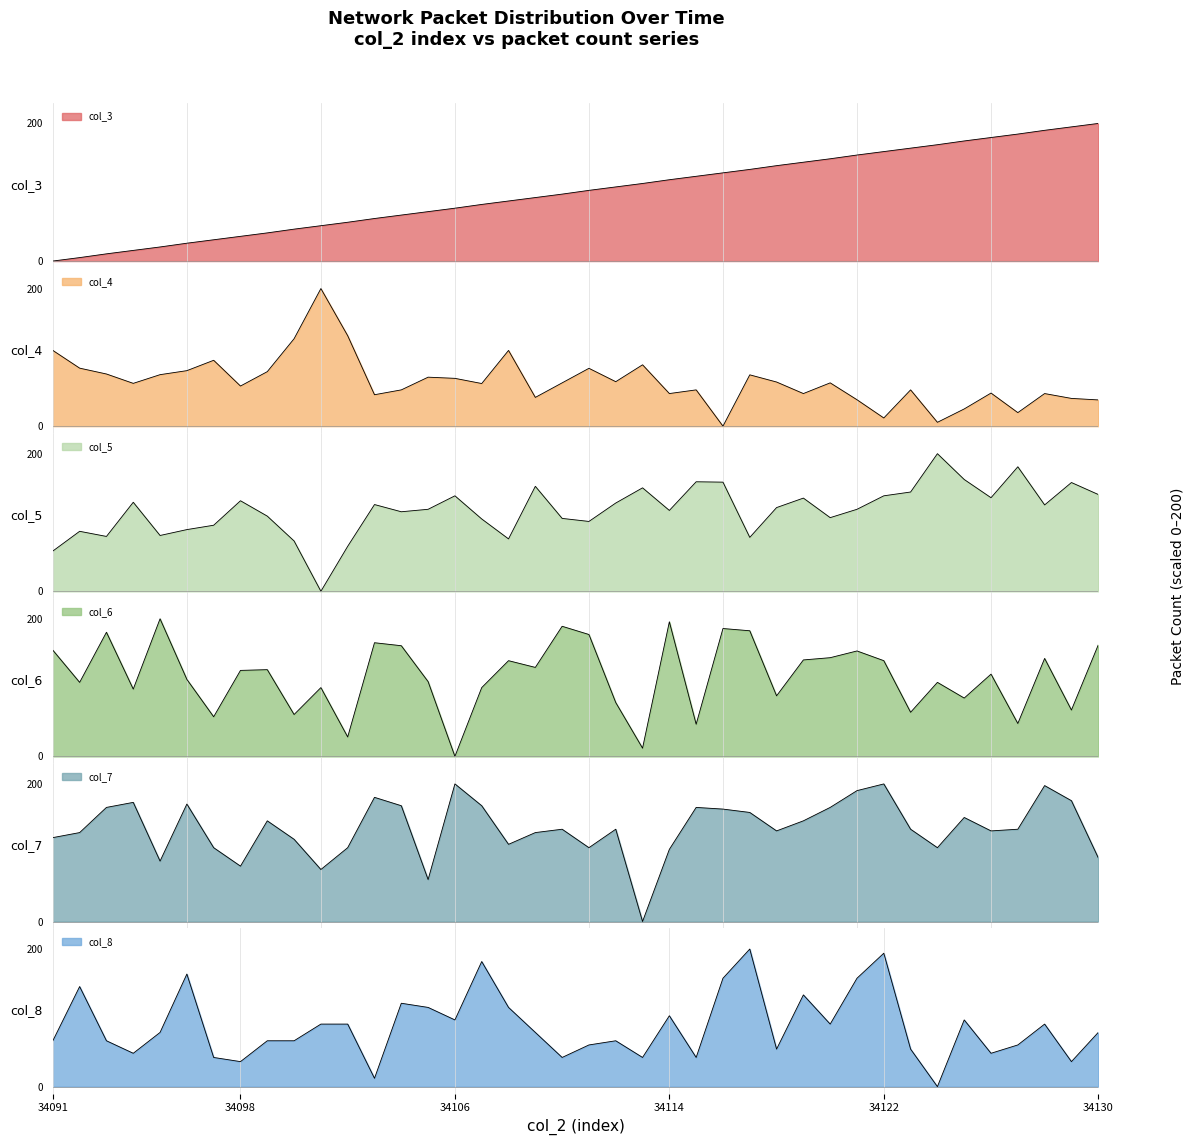

Which has a higher value, 34104 or 34114?

34114